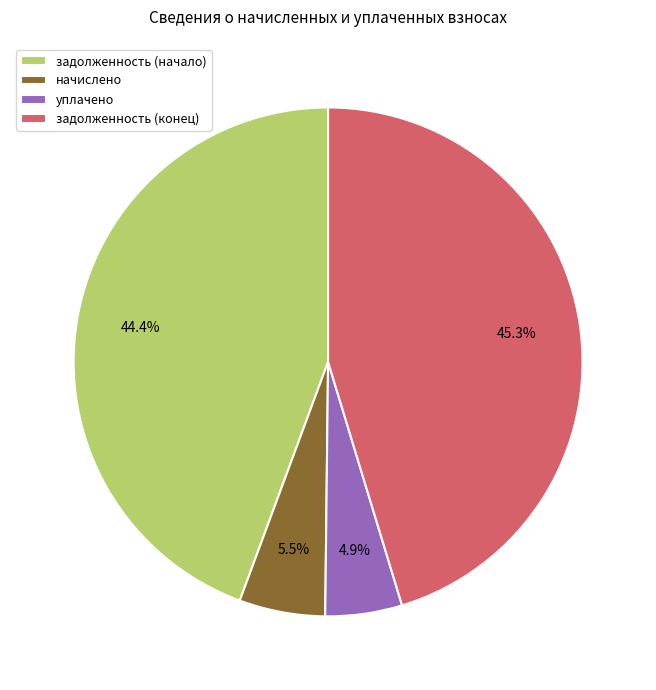

Does any single category account for the majority?

No